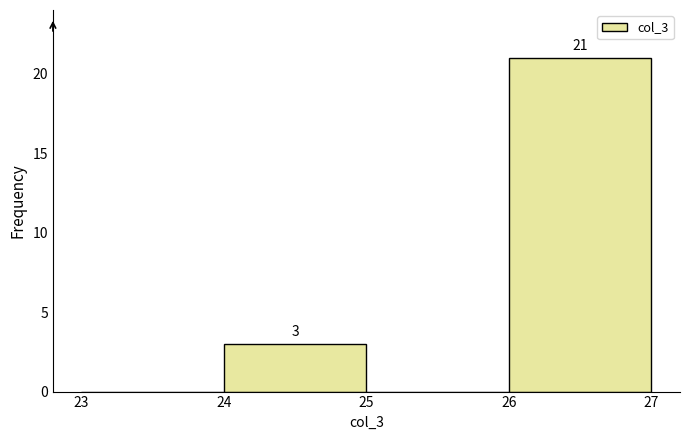

Over which range of the x-axis is the bar tallest?

26 to 27